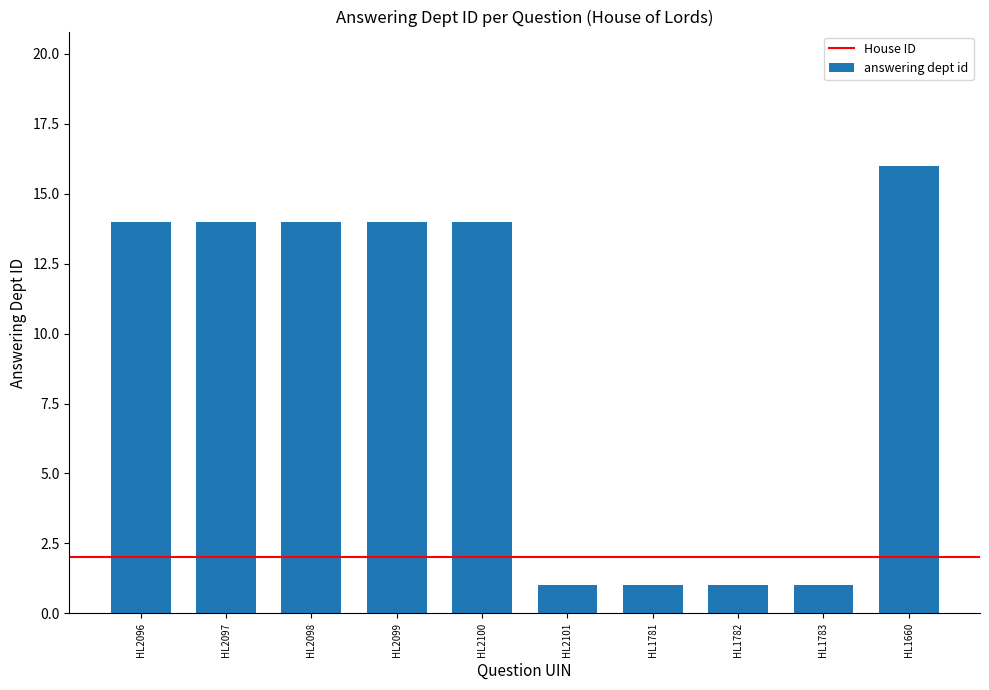

What is the maximum value shown in the chart?

16